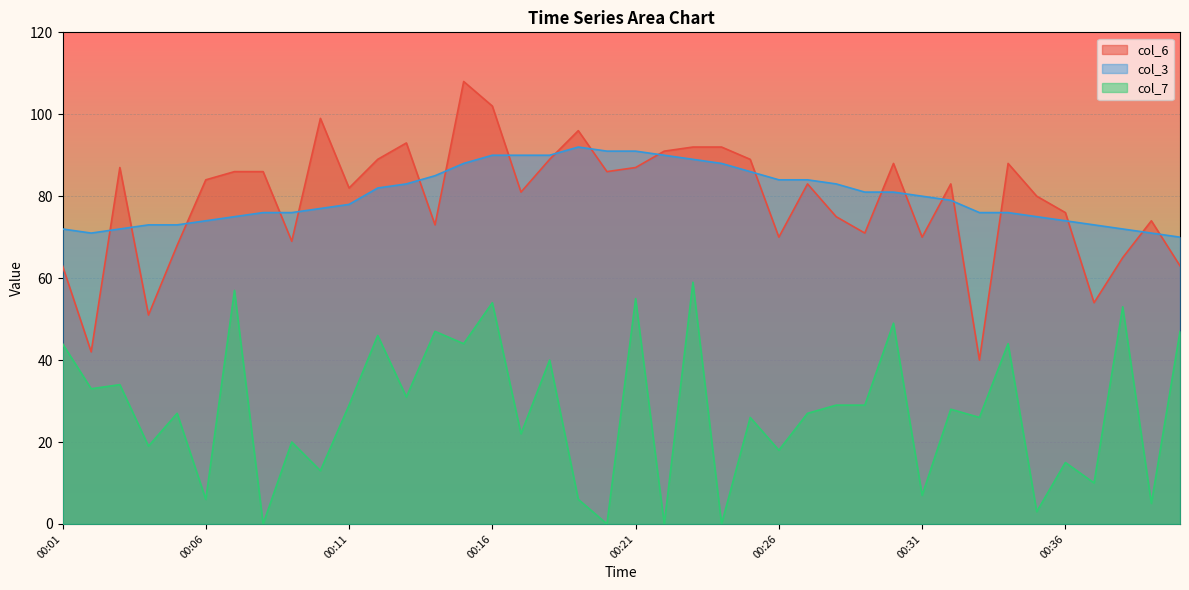

Where is col_6 nearest to the value 74?

00:39